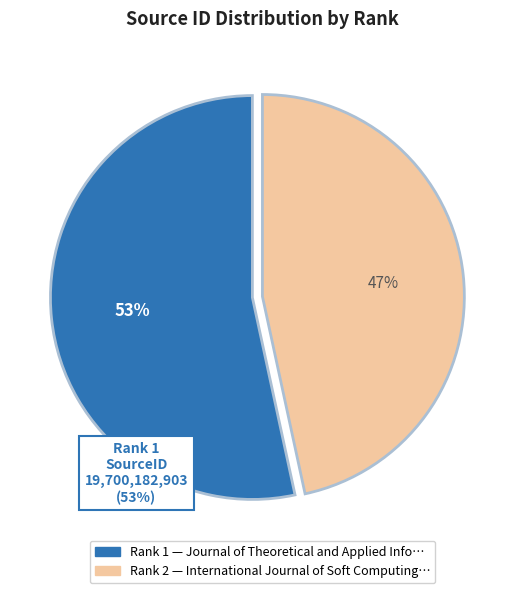

Does any single category account for the majority?

Yes